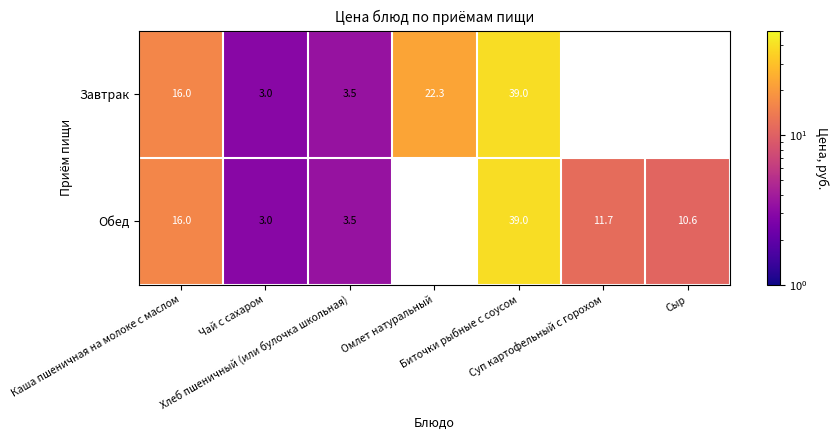

What is the difference between the maximum and minimum values in the Обед series?

36.0